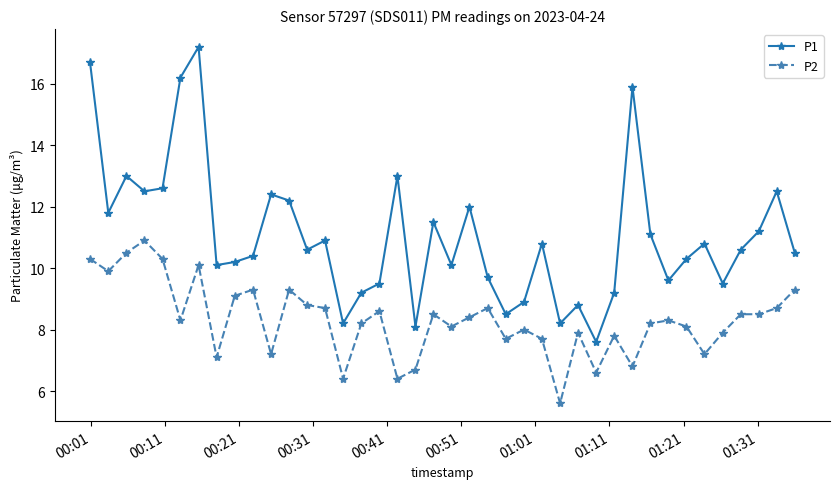

What is the value of the P2 point at the 5th from the left?

10.3